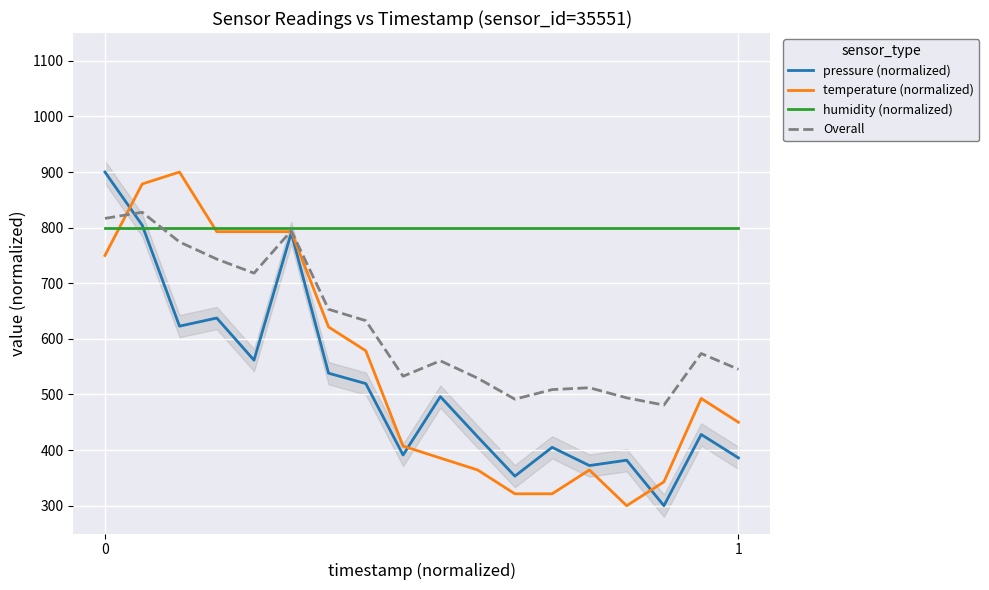

What is the value of the humidity (normalized) point at the 18th from the left?

800.0